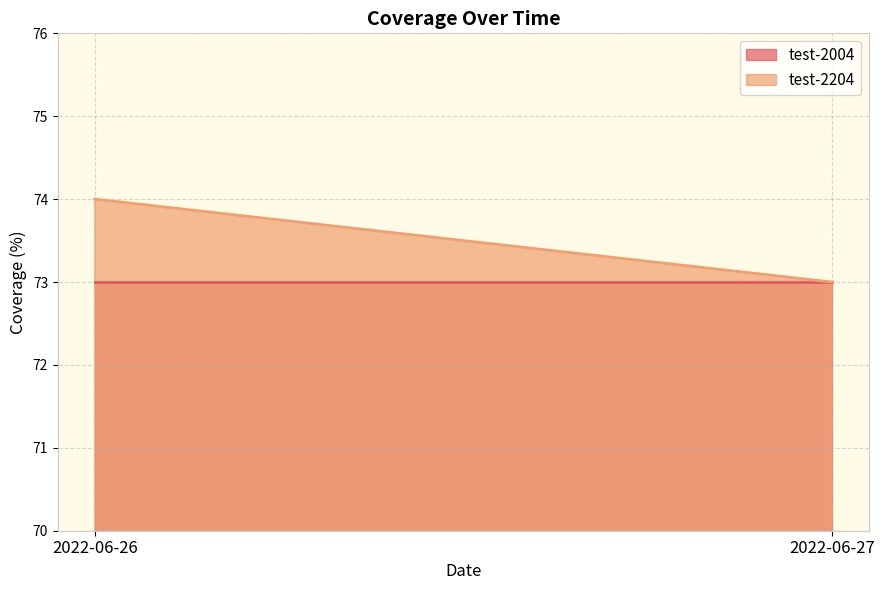

The value of test-2204 at 2022-06-26 is 18. True or false?

False